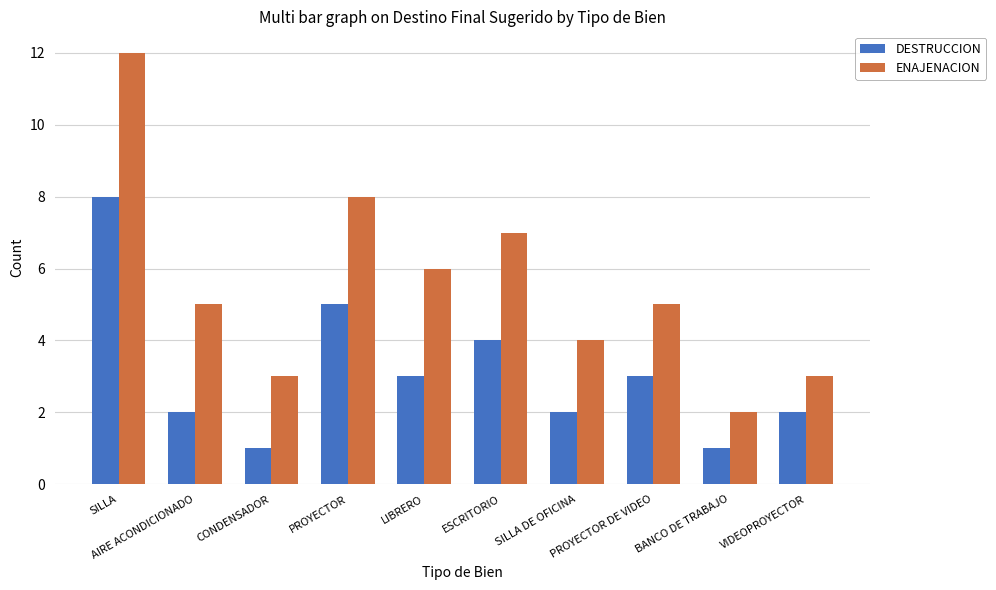

What is the difference between the highest and lowest values at LIBRERO?

3